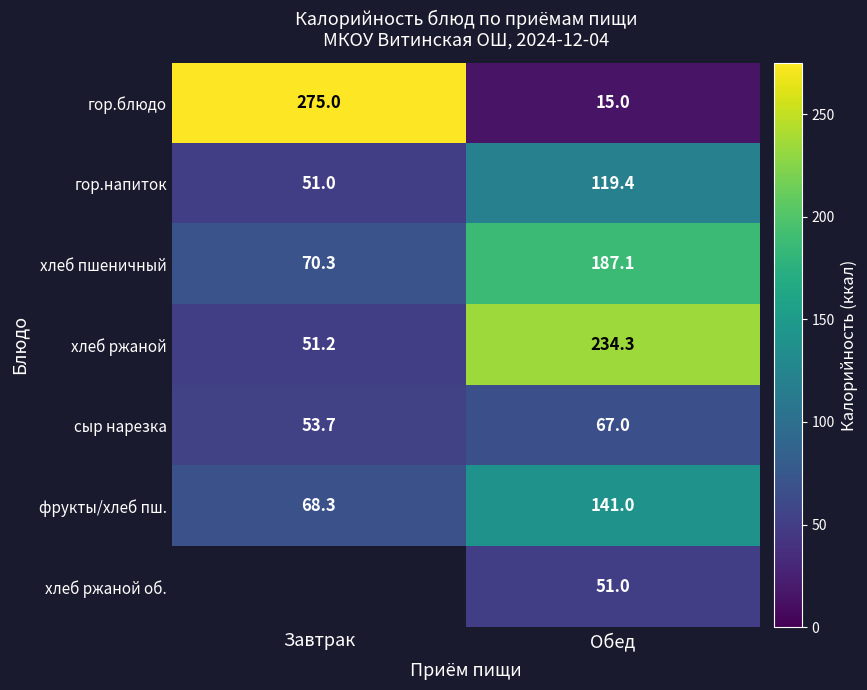

Which category has the highest value in the гор.блюдо series?

Завтрак